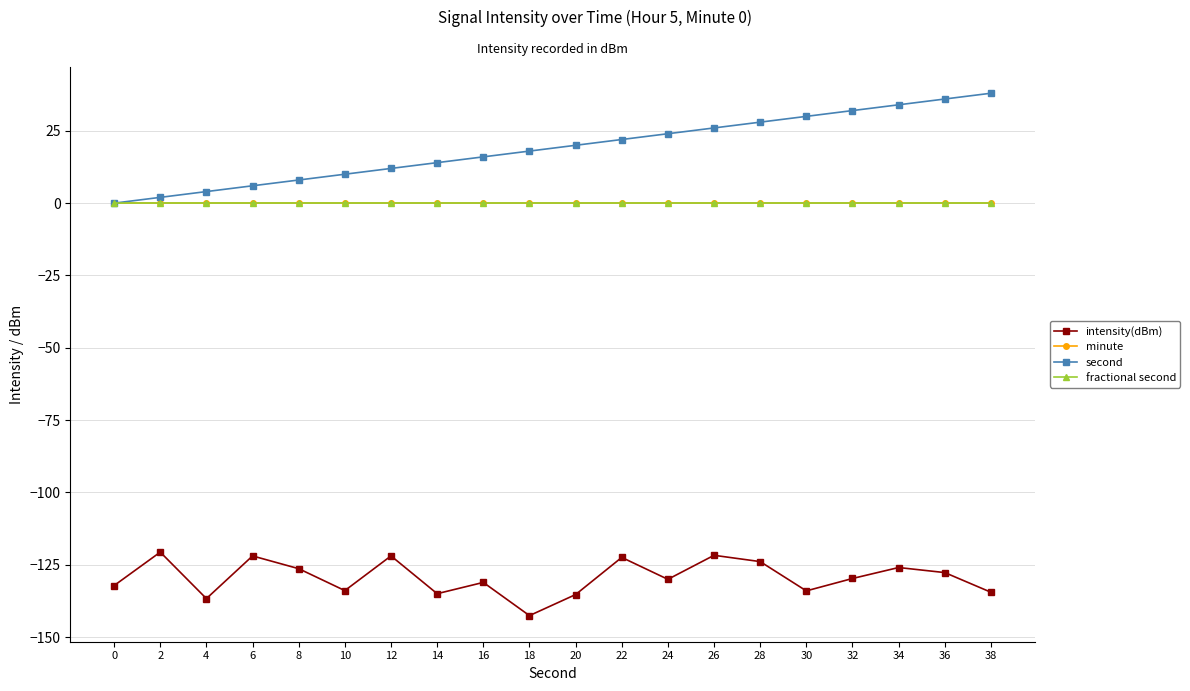

What is the maximum value for intensity(dBm)?

-120.6